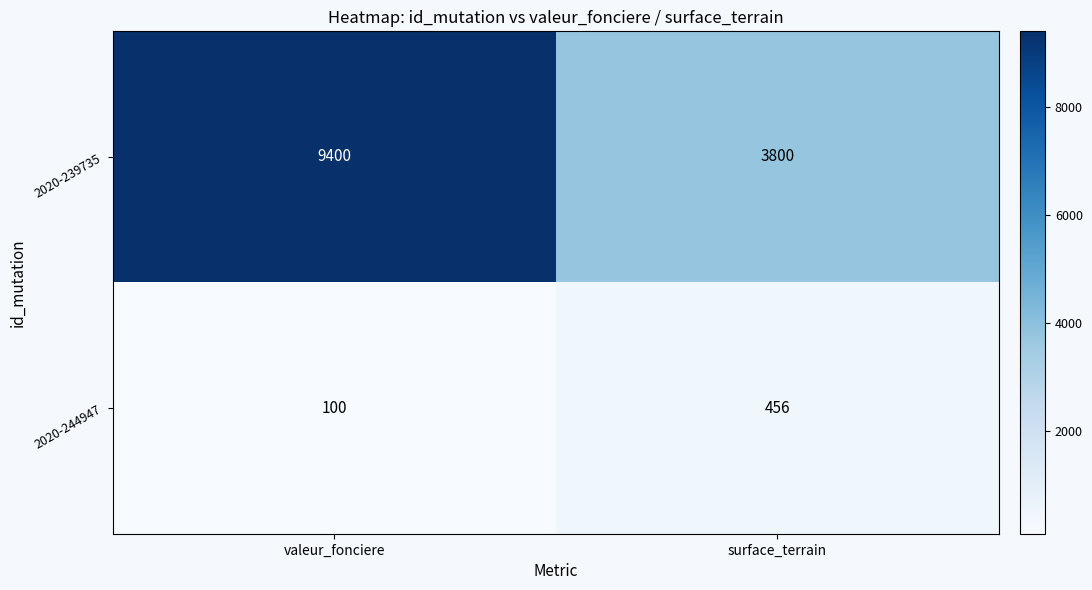

At which category does the chart reach its minimum across all series?

valeur_fonciere